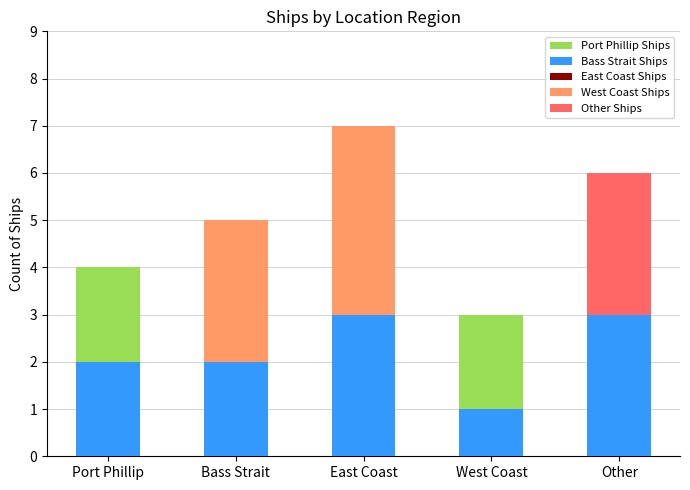

At which category is the sum across all series the highest?

East Coast